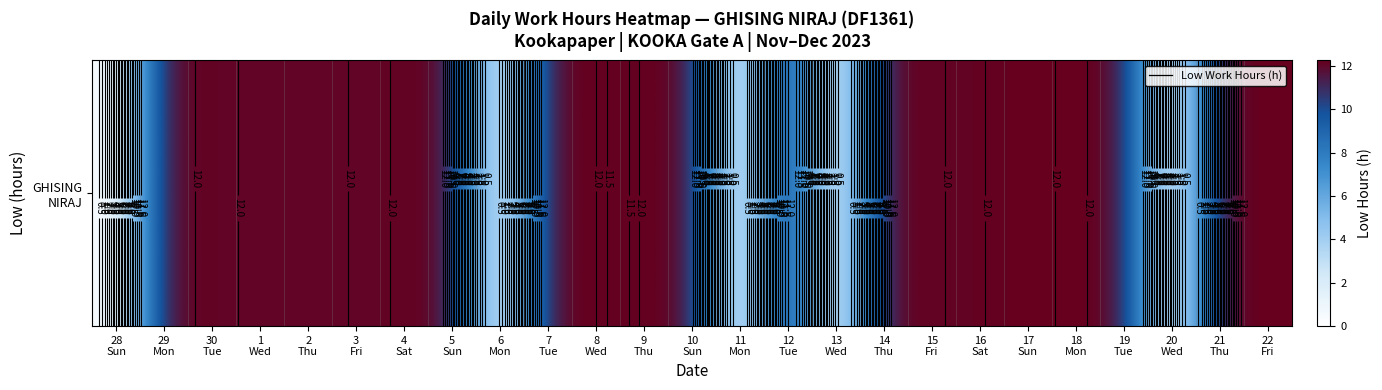

List the labels in order of value, largest first.

17
Sun, 21
Thu, 8
Wed, 12
Tue, 18
Mon, 22
Fri, 10
Sun, 5
Sun, 29
Mon, 19
Tue, 9
Thu, 7
Tue, 14
Thu, 15
Fri, 16
Sat, 4
Sat, 30
Tue, 2
Thu, 3
Fri, 1
Wed, 28
Sun, 6
Mon, 11
Mon, 13
Wed, 20
Wed